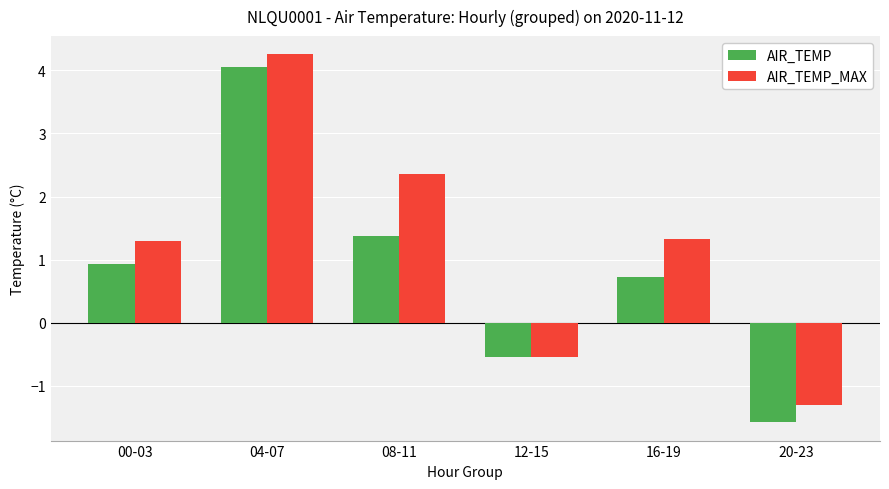

Where does the AIR_TEMP_MAX series first go above 1?

00-03